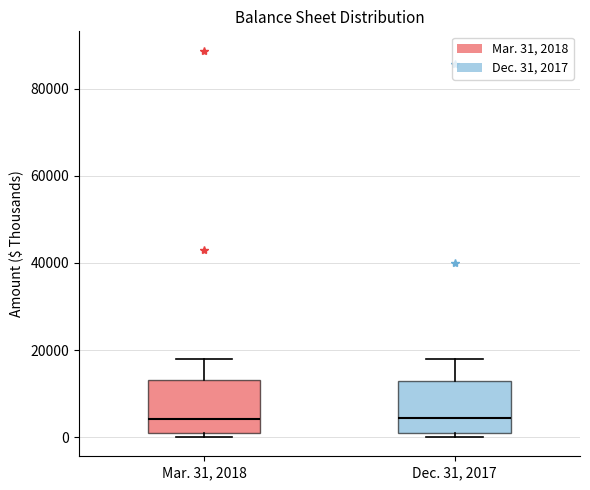

Where does the median line of the box for Mar. 31, 2018 sit on the y-axis? The values are not printed on the chart, so give them approximately, as read against the axis.

4000